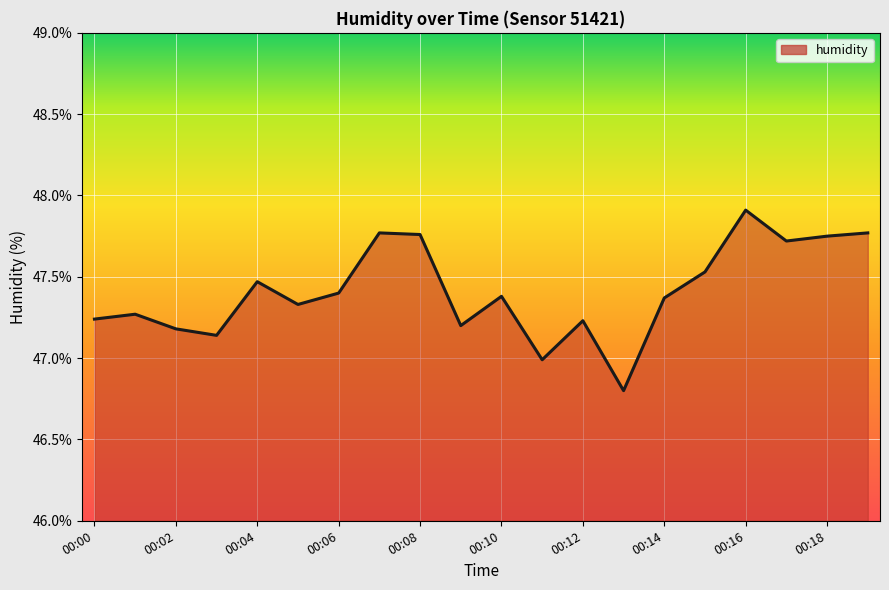

The value at 00:10 is 47.4. True or false?

True